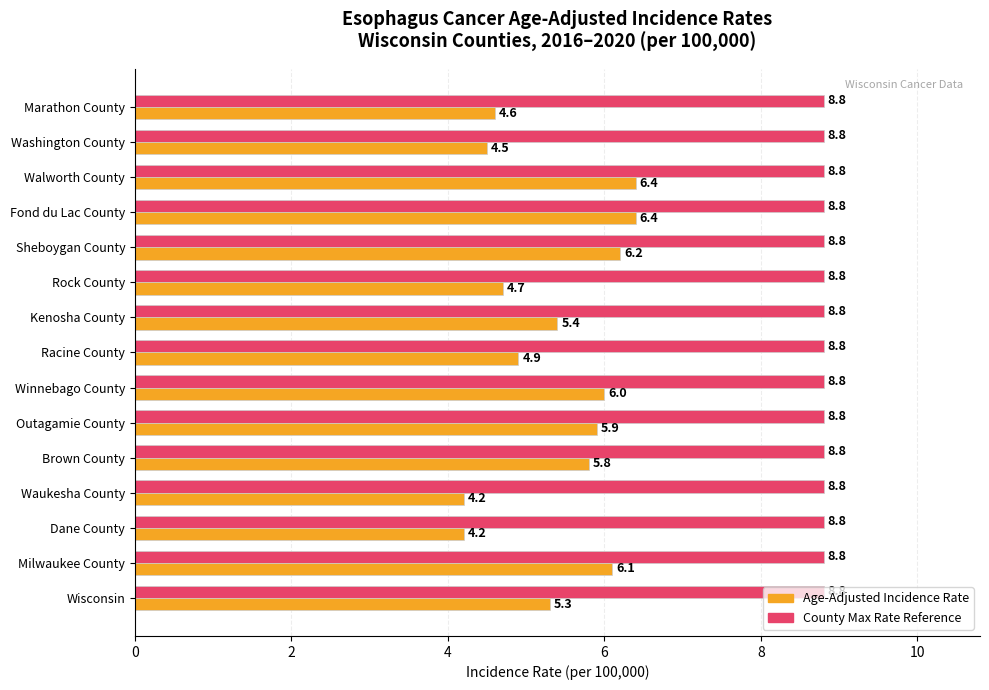

What is the difference between the highest and lowest values at Rock County?

4.1